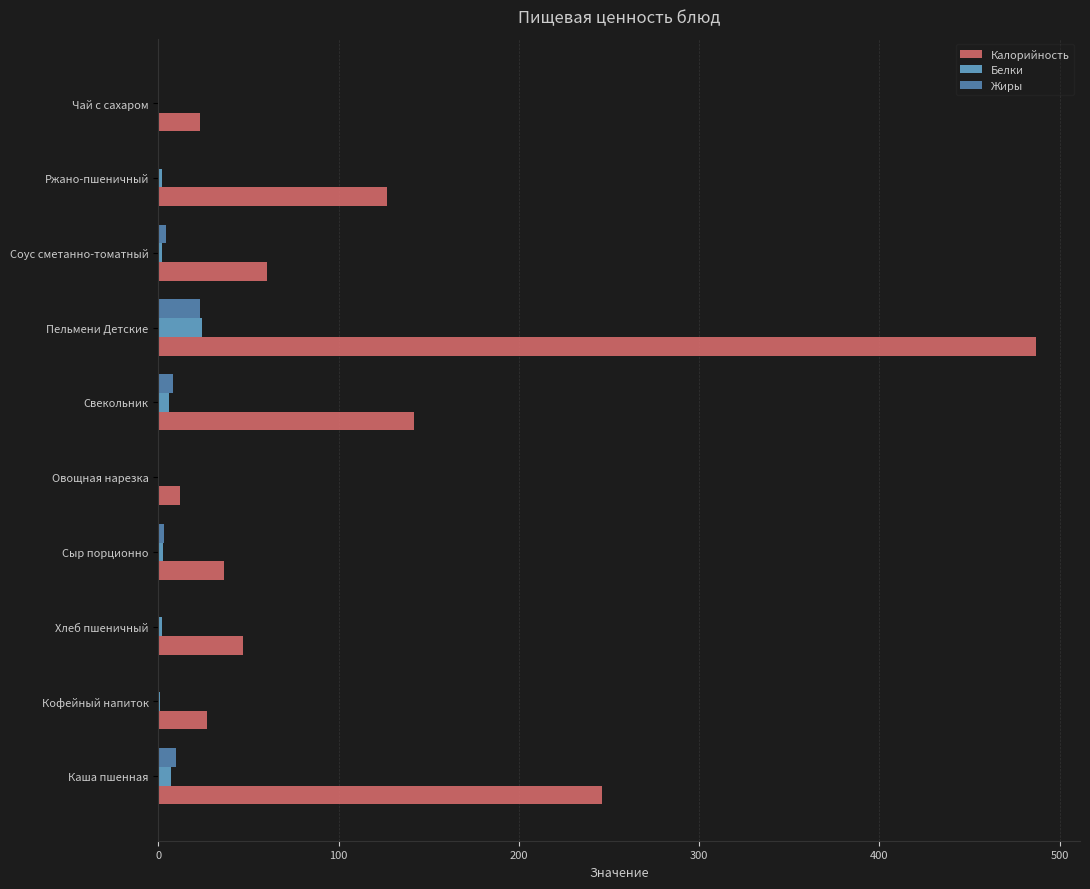

The value of Калорийность at Свекольник is 194.7. True or false?

False